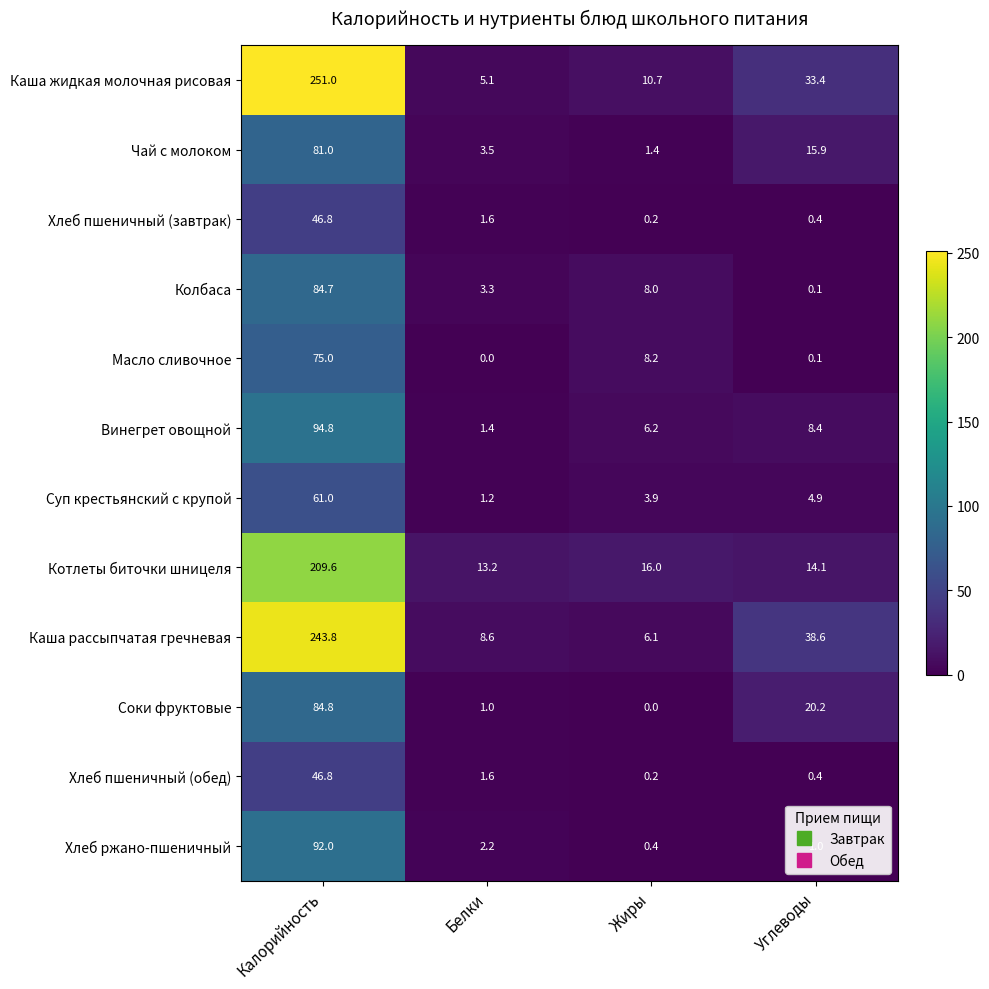

What is the maximum value shown in the chart?

251.0